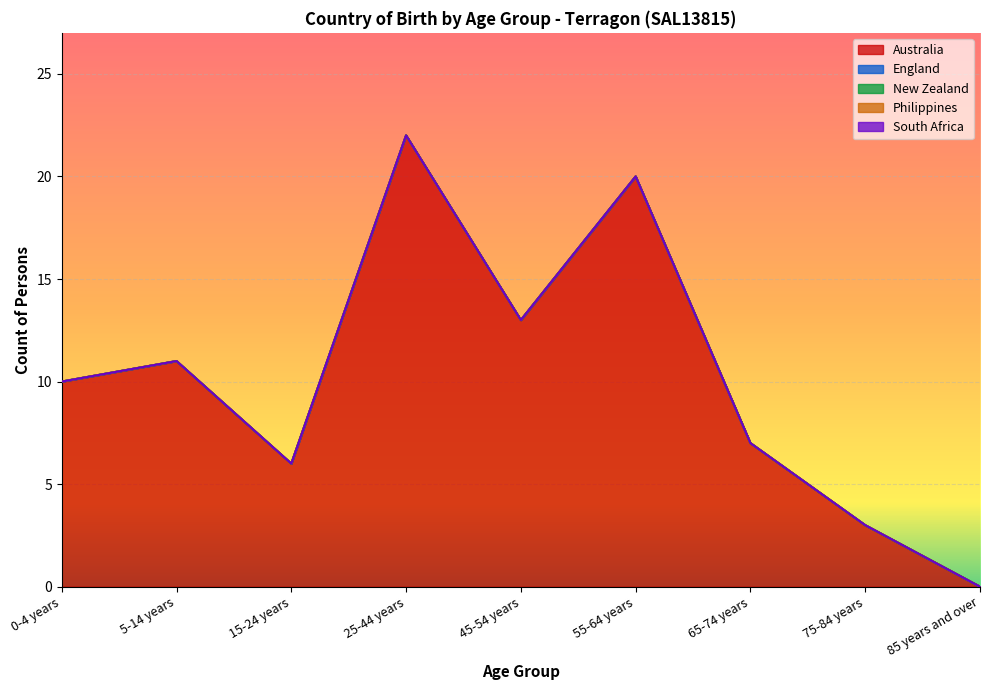

At which category is the sum across all series the highest?

25-44 years